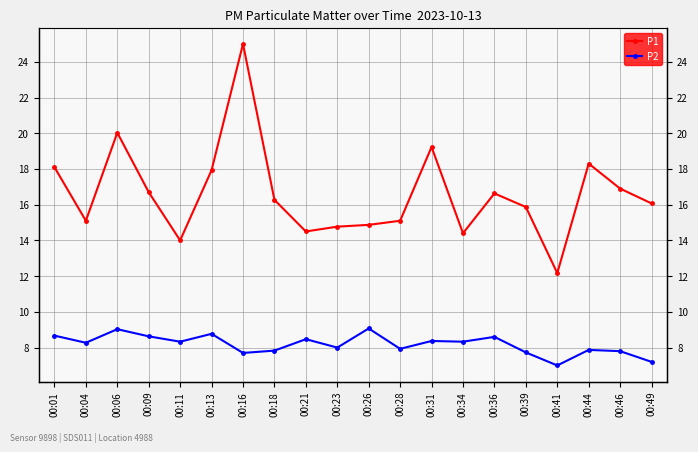

How many lines are shown in the chart?

2